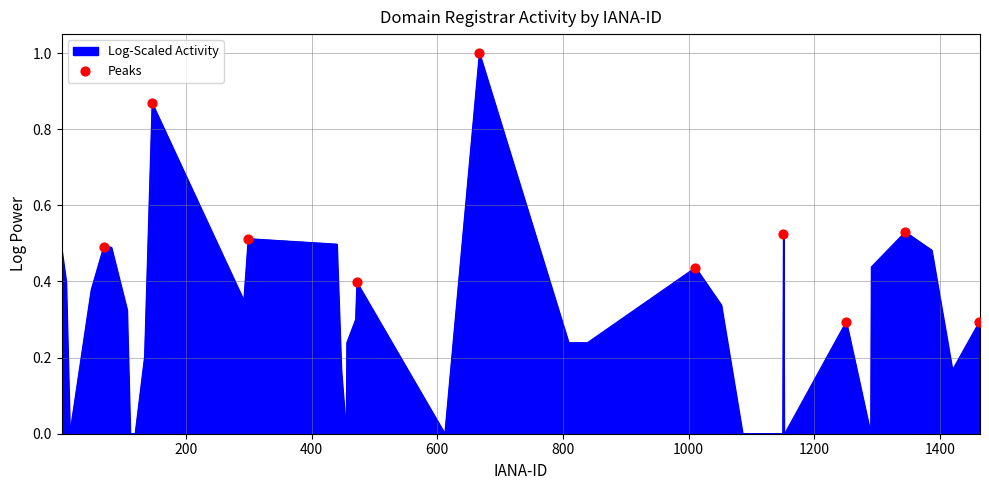

What is the maximum value shown in the chart?

1.0